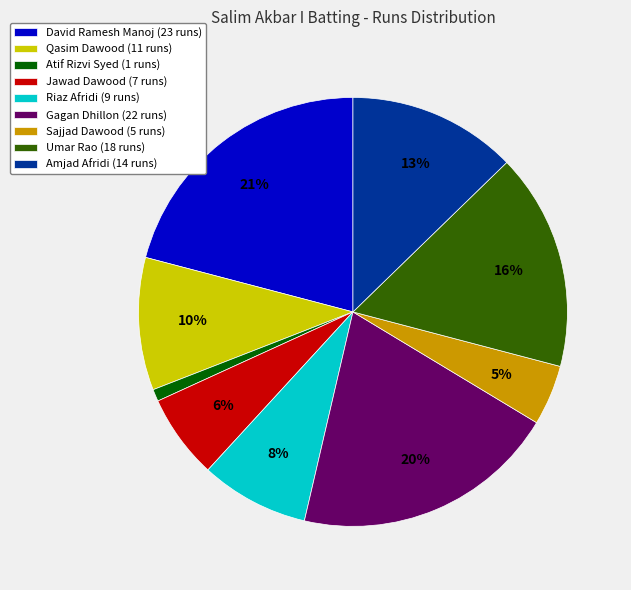

Is the sum of Riaz Afridi (9 runs) and Amjad Afridi (14 runs) greater than half?

No